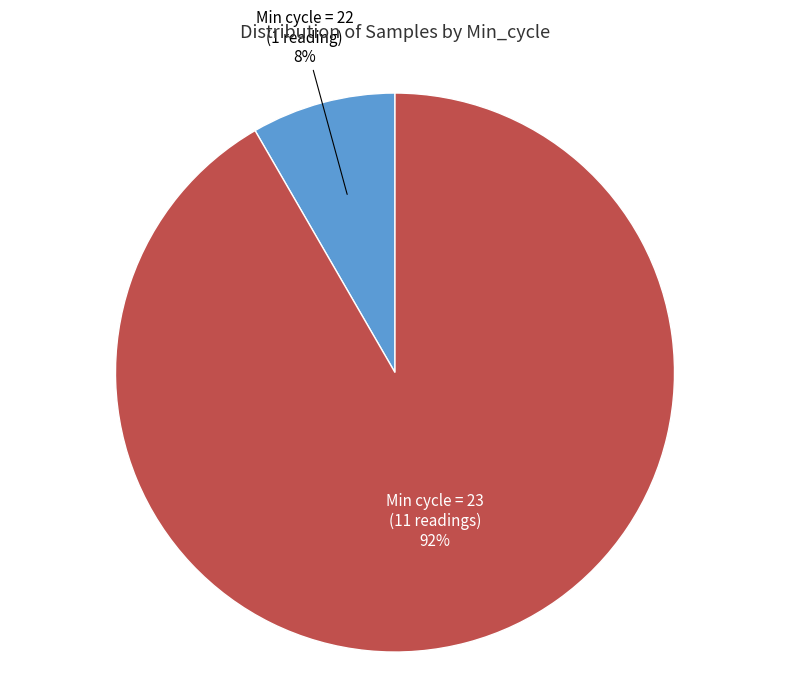

To the nearest percent, what is the average slice percentage?

50%